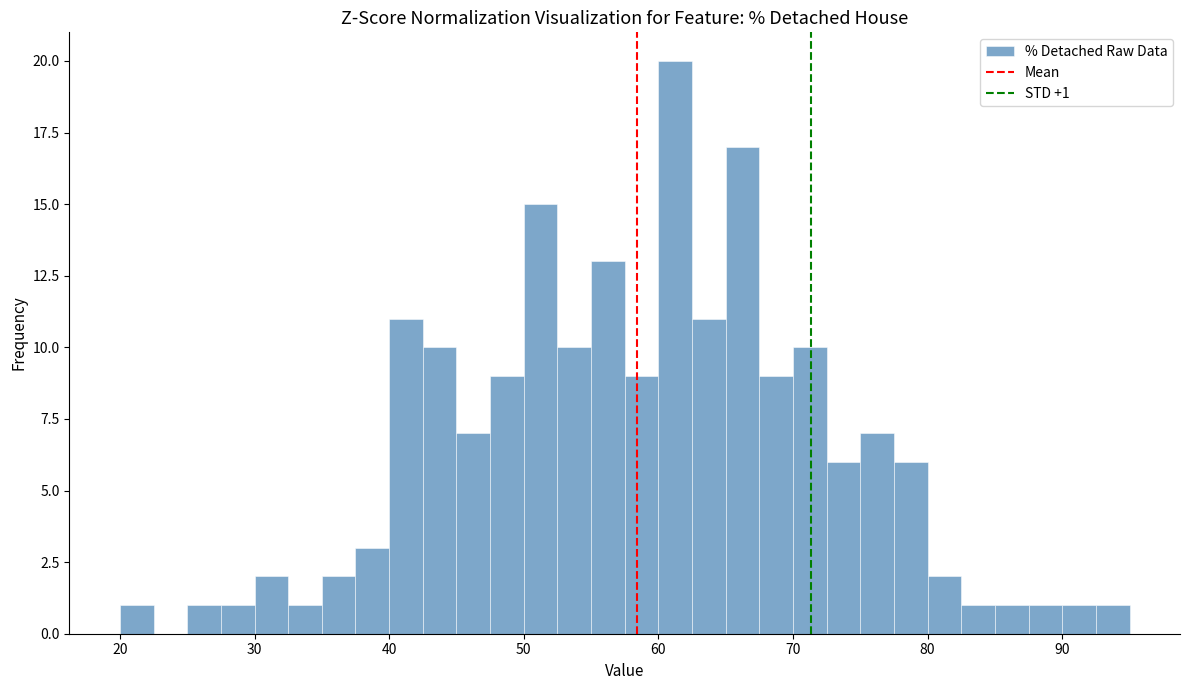

Around what value on the x-axis is the tallest bar? Give the approximate position of its centre, as read against the axis.

61